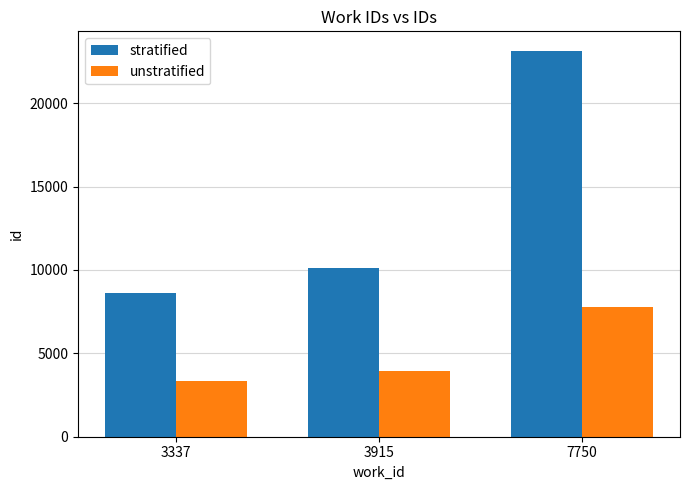

Which category has the highest value across all series?

7750